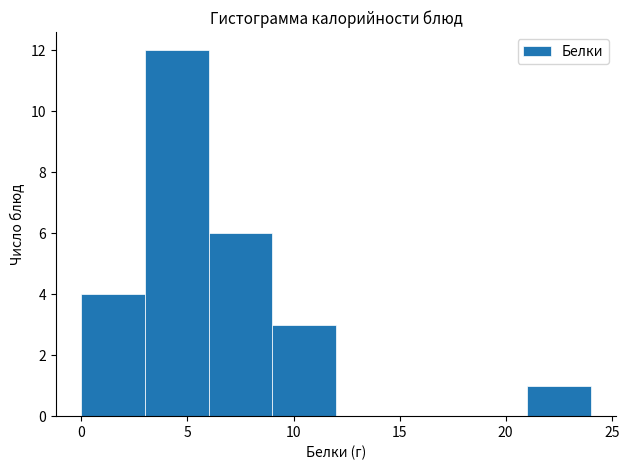

Reading left to right, transcribe this chart: for each bar, give the range it covers on the x-axis and its height. The values are not printed on the chart, so give them approximately, as read against the axis.

0 to 3: 4
3 to 6: 12
6 to 9: 6
9 to 12: 3
12 to 15: 0
15 to 18: 0
18 to 21: 0
21 to 24: 1